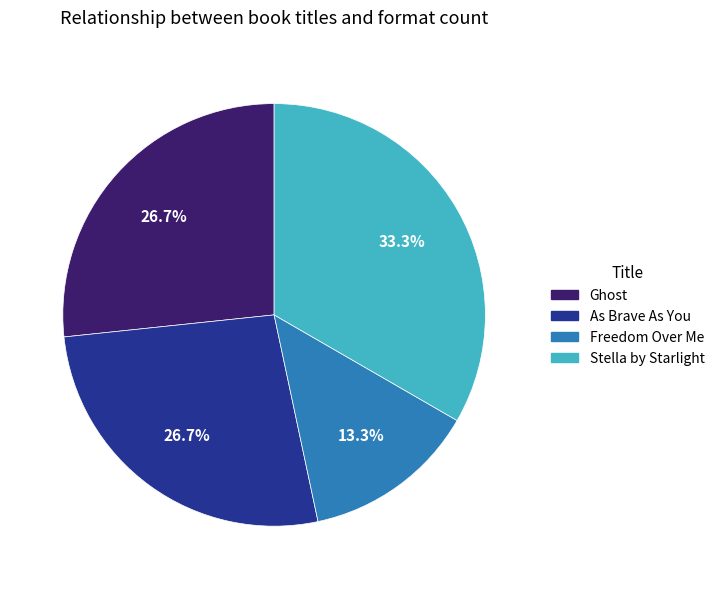

Which slice is the largest?

Stella by Starlight